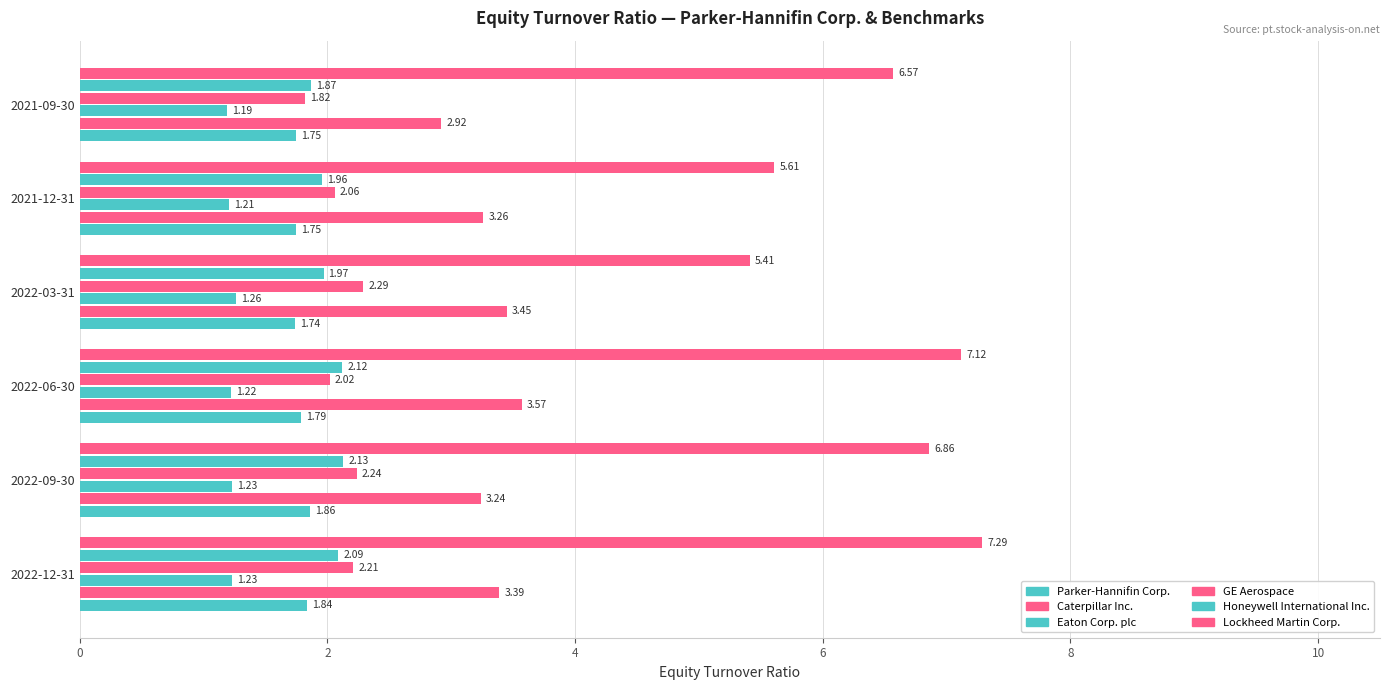

How many values in the GE Aerospace series exceed 2?

5